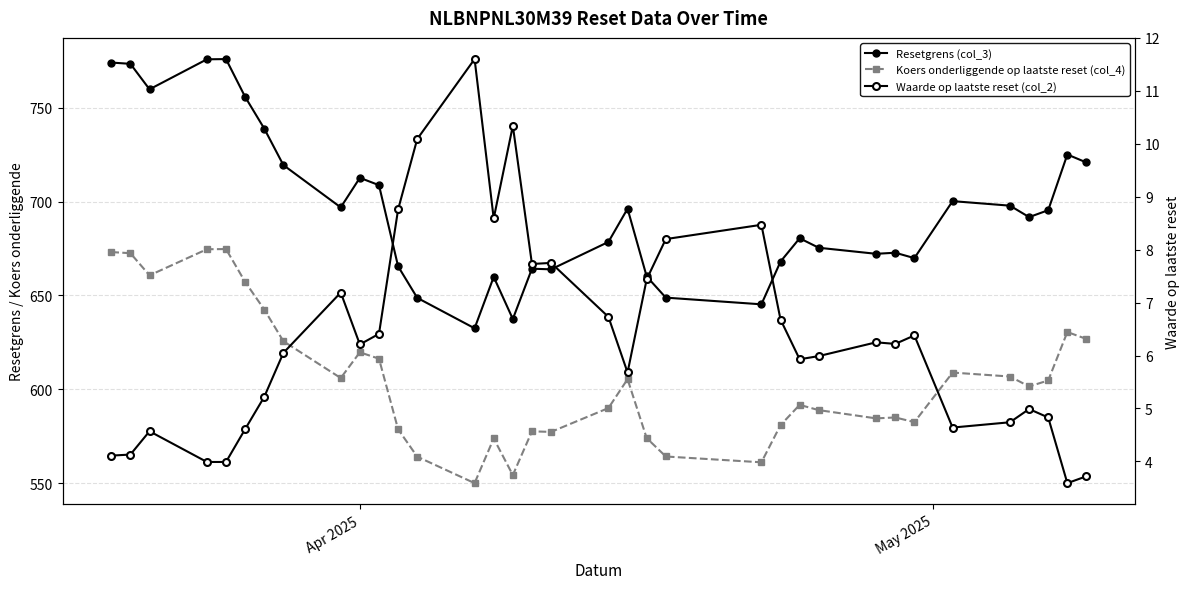

True or false: Koers onderliggende op laatste reset (col_4) and Resetgrens (col_3) intersect in this chart.

False